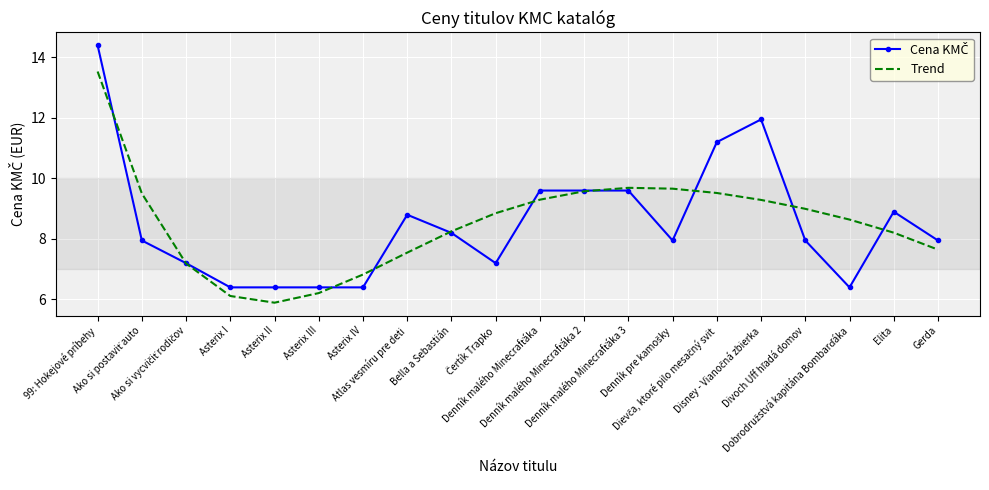

What is the maximum value shown in the chart?

14.4